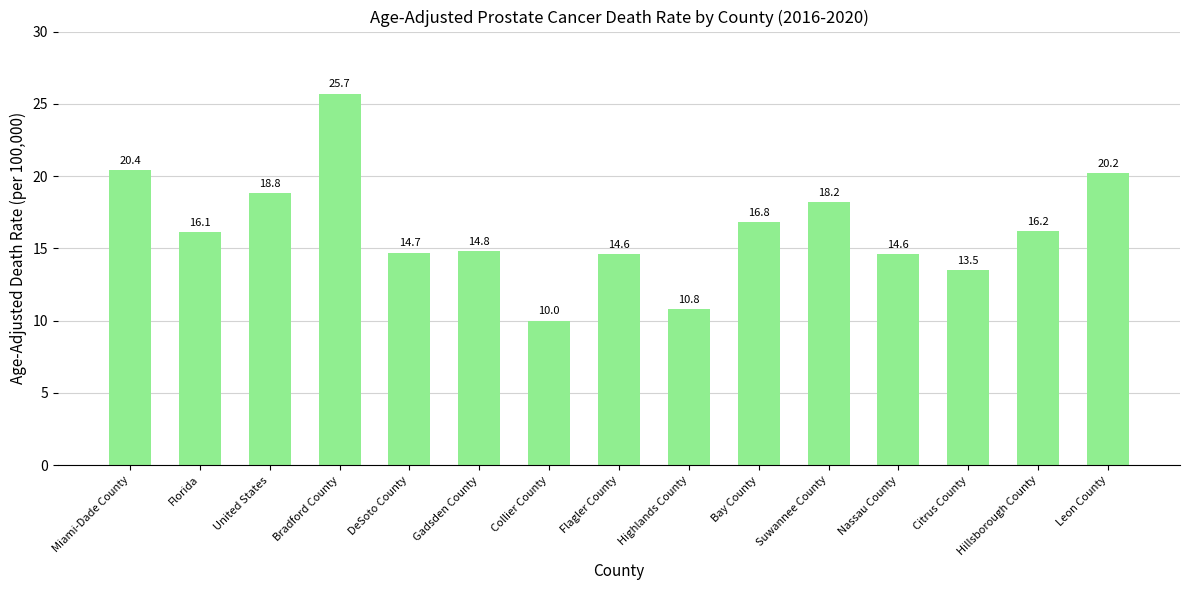

Are the bars grouped side by side (vs. stacked)?

No